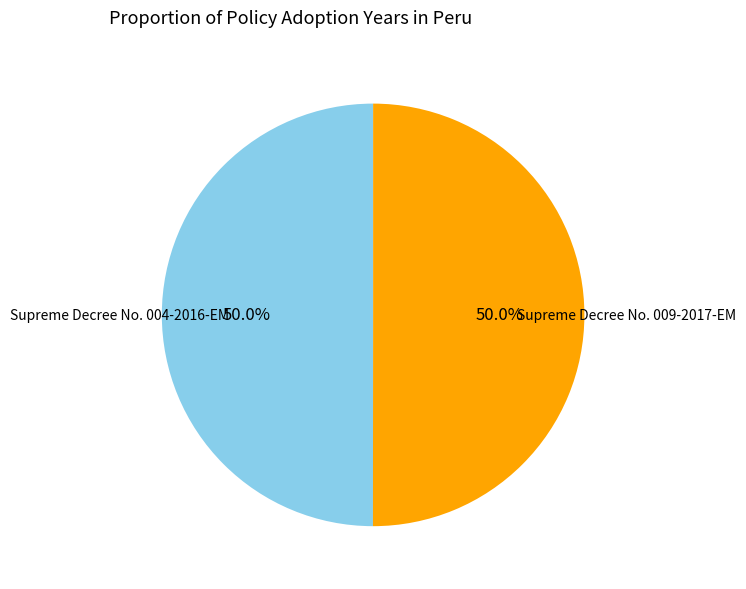

Approximately how many times larger is the value at Supreme Decree No. 009-2017-EM compared to Supreme Decree No. 004-2016-EM?

1.0